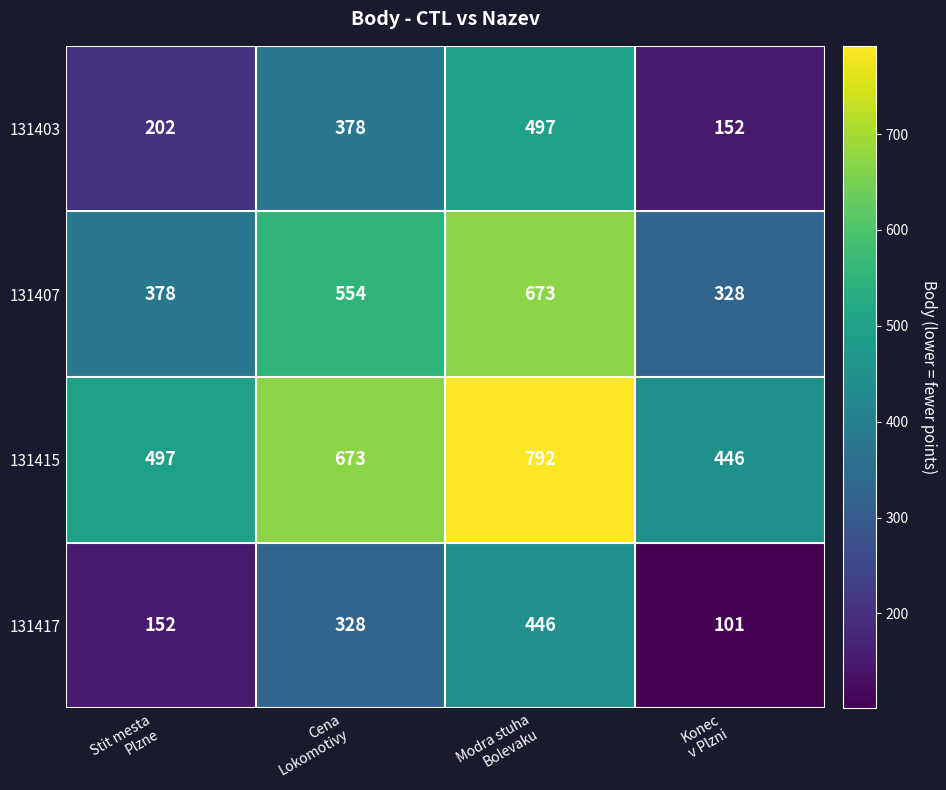

List the series in order of their peak value, highest first.

131415, 131407, 131403, 131417